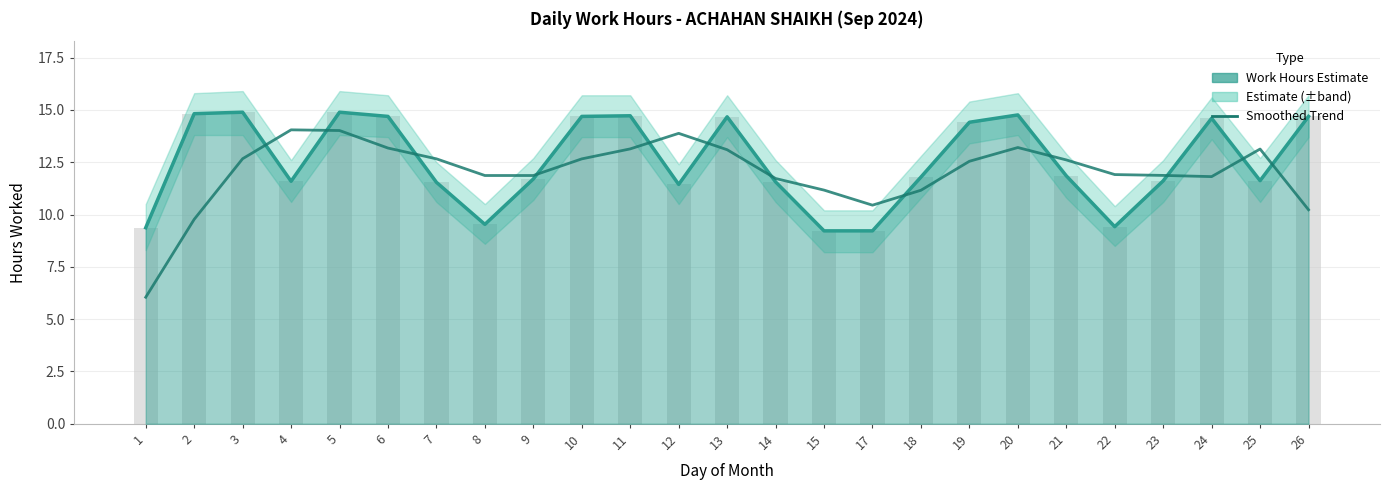

What is the spread (max minus min) of values at 5?

0.9